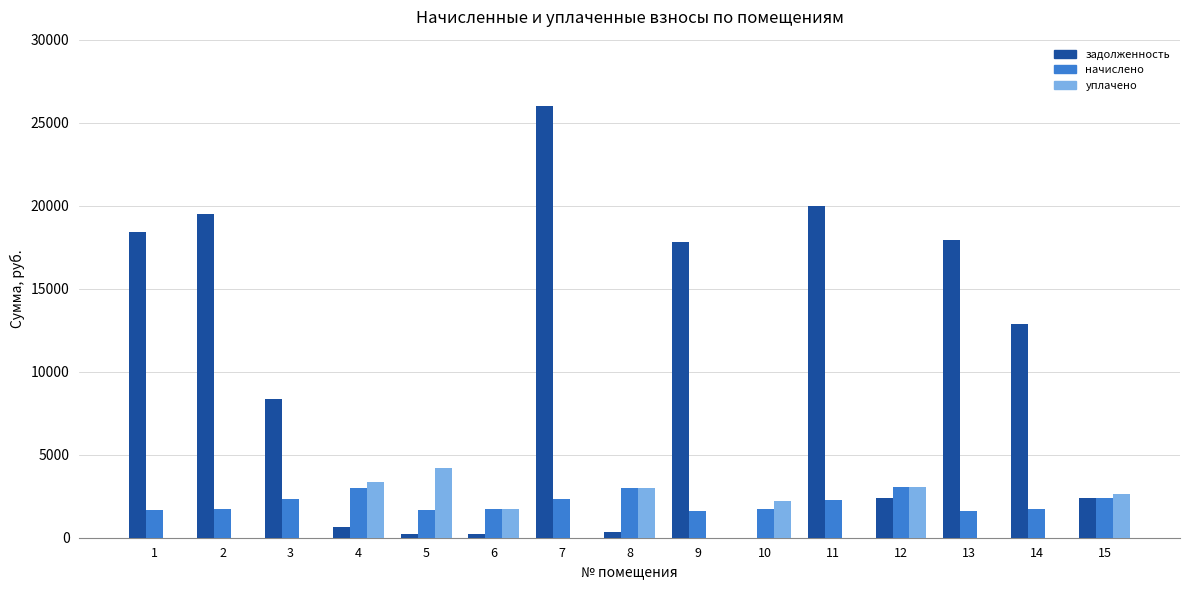

What is the greatest value displayed?

26029.4